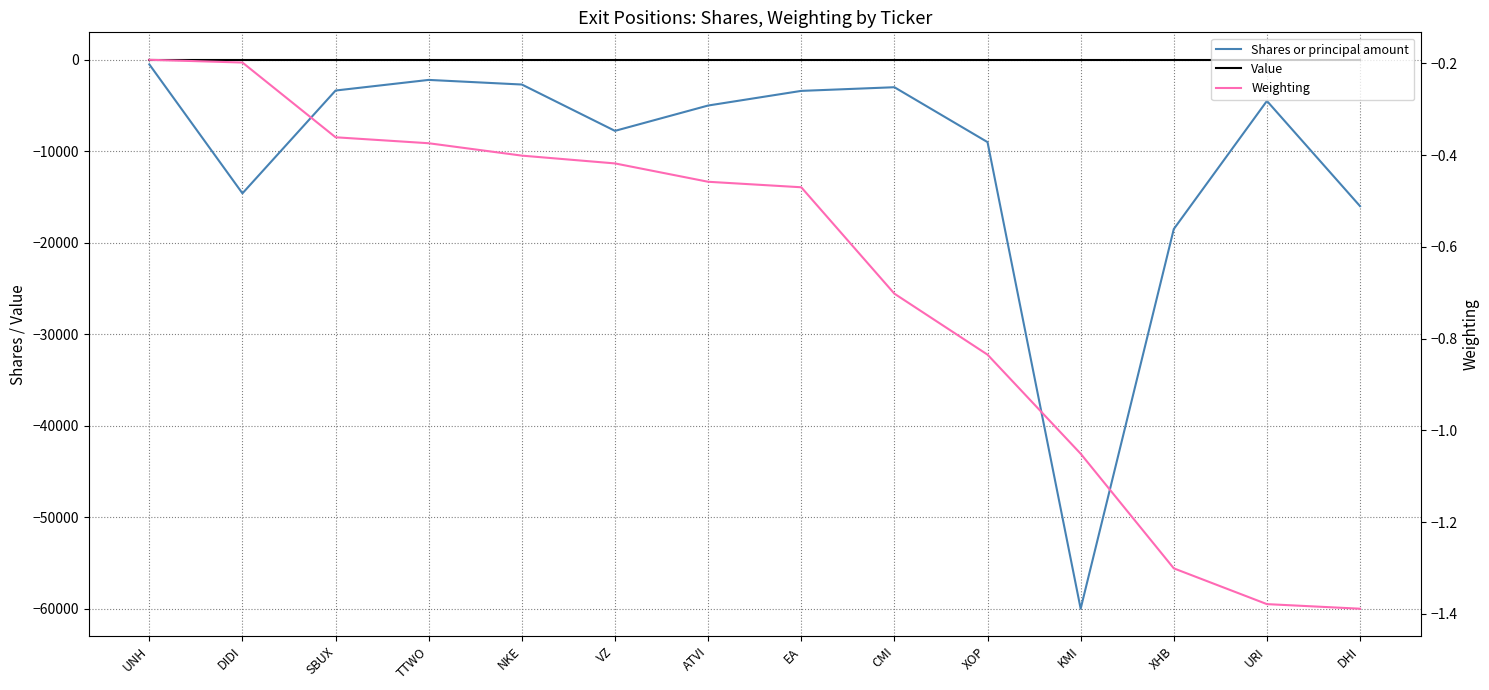

What is the value of the Shares or principal amount point at the 2nd from the left?

-14600.0